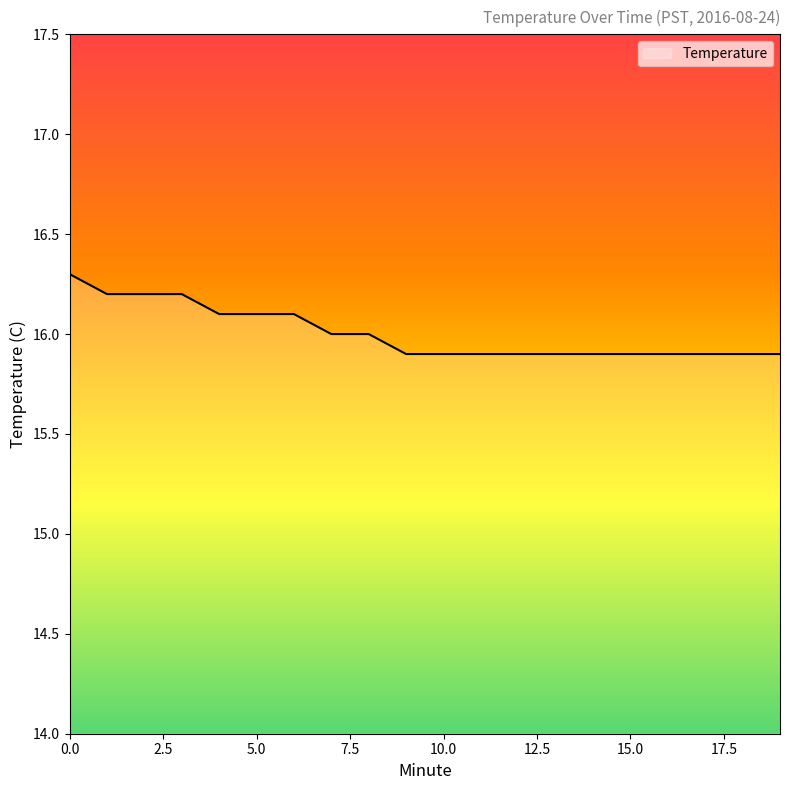

Count the values in the range 15 to 16.

13